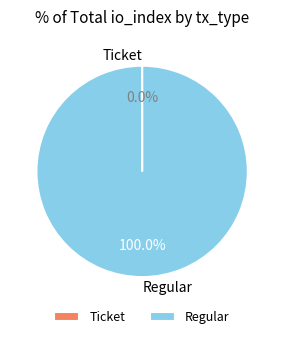

What is the largest slice in the pie chart?

Regular